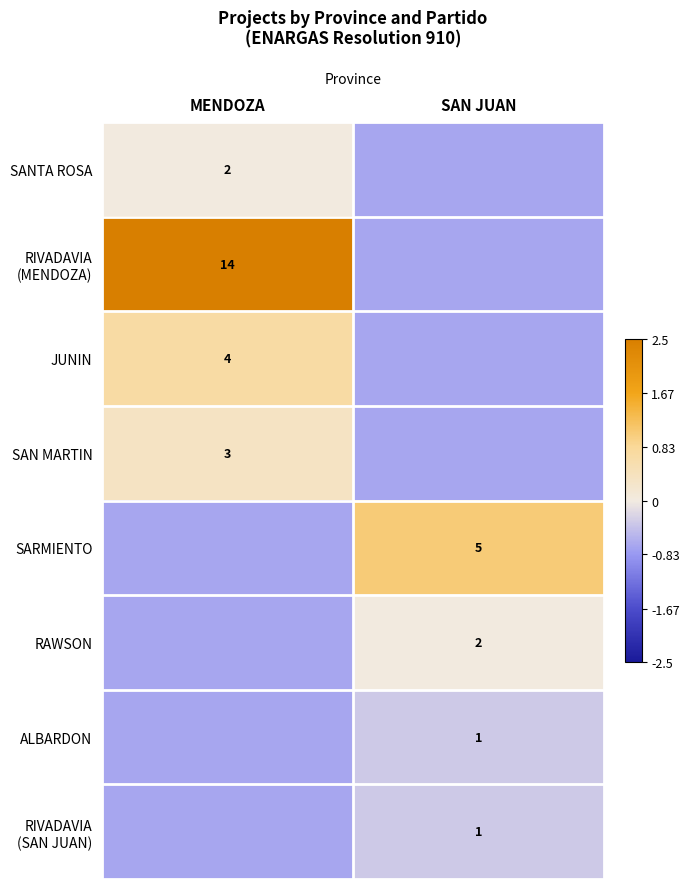

Which series has the widest spread of values?

RIVADAVIA (MENDOZA)